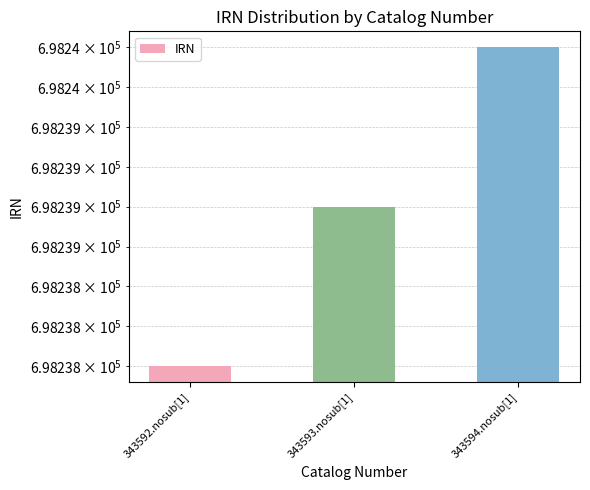

Count the number of data series in this chart.

1